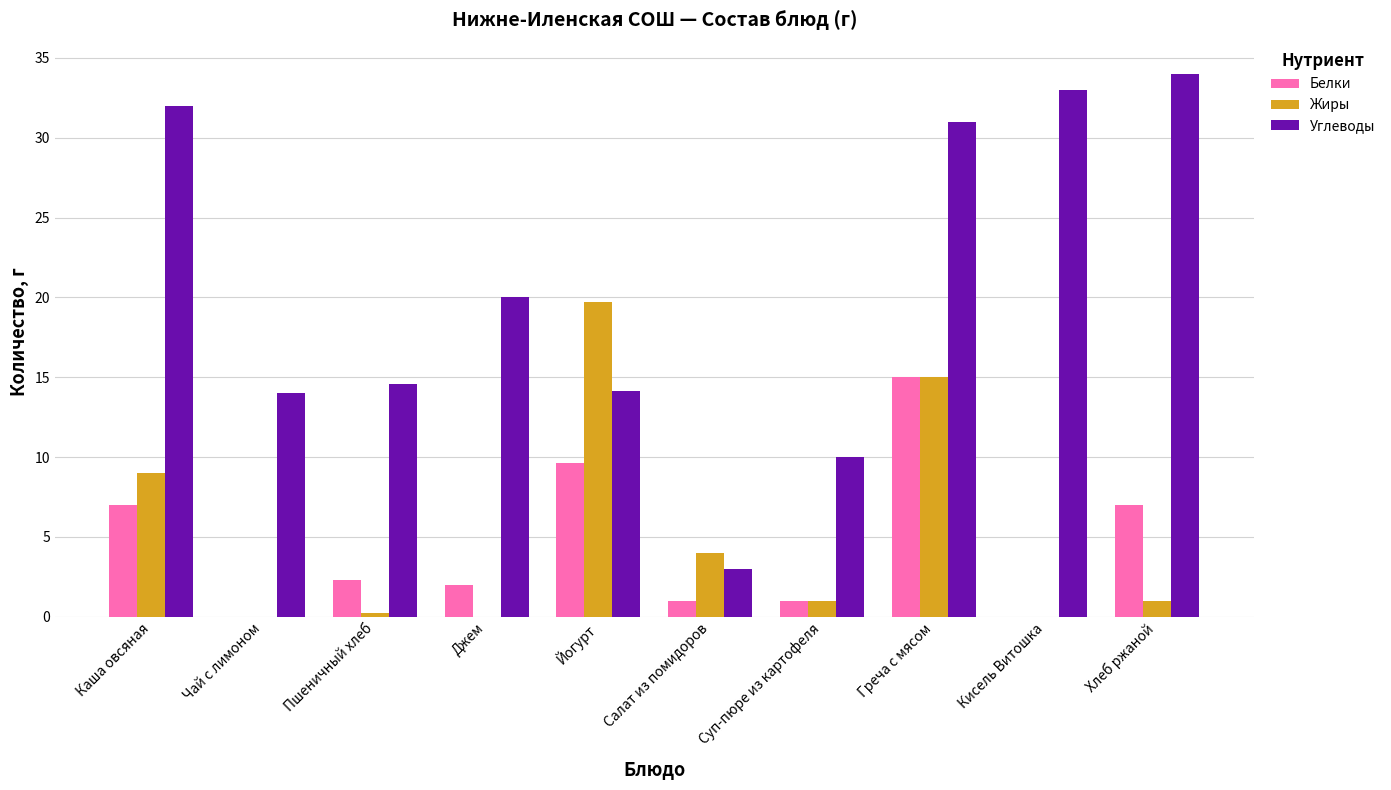

Which label corresponds to the largest value in the chart?

Хлеб ржаной